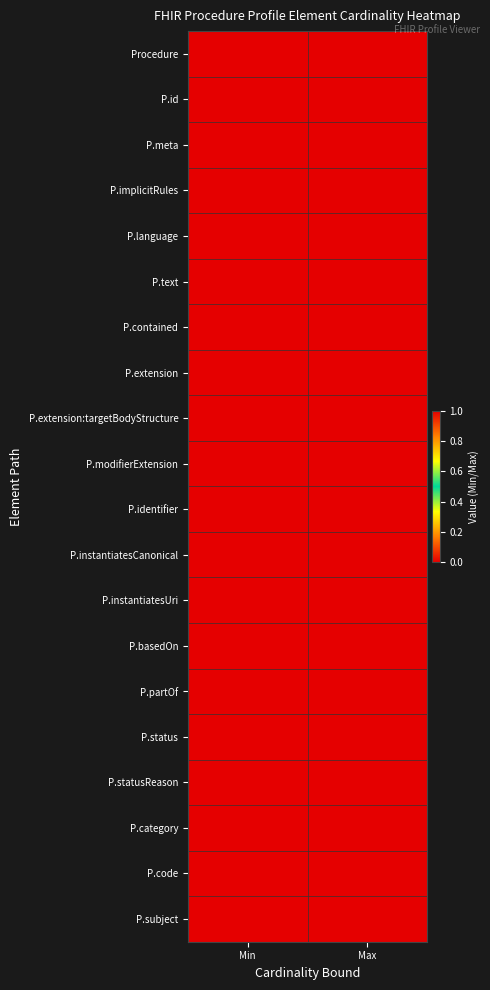

At which category does the chart reach its minimum across all series?

Min